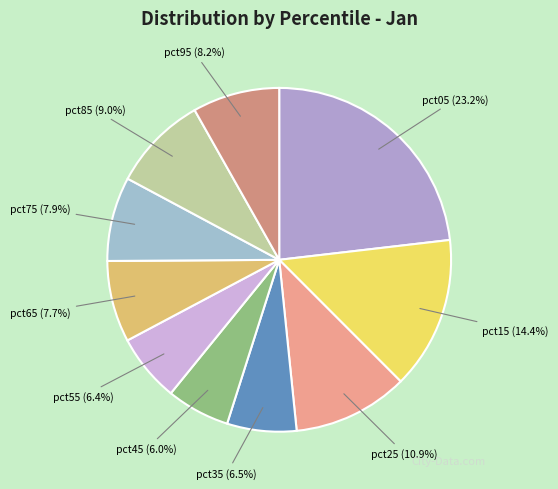

Does any single category account for the majority?

No